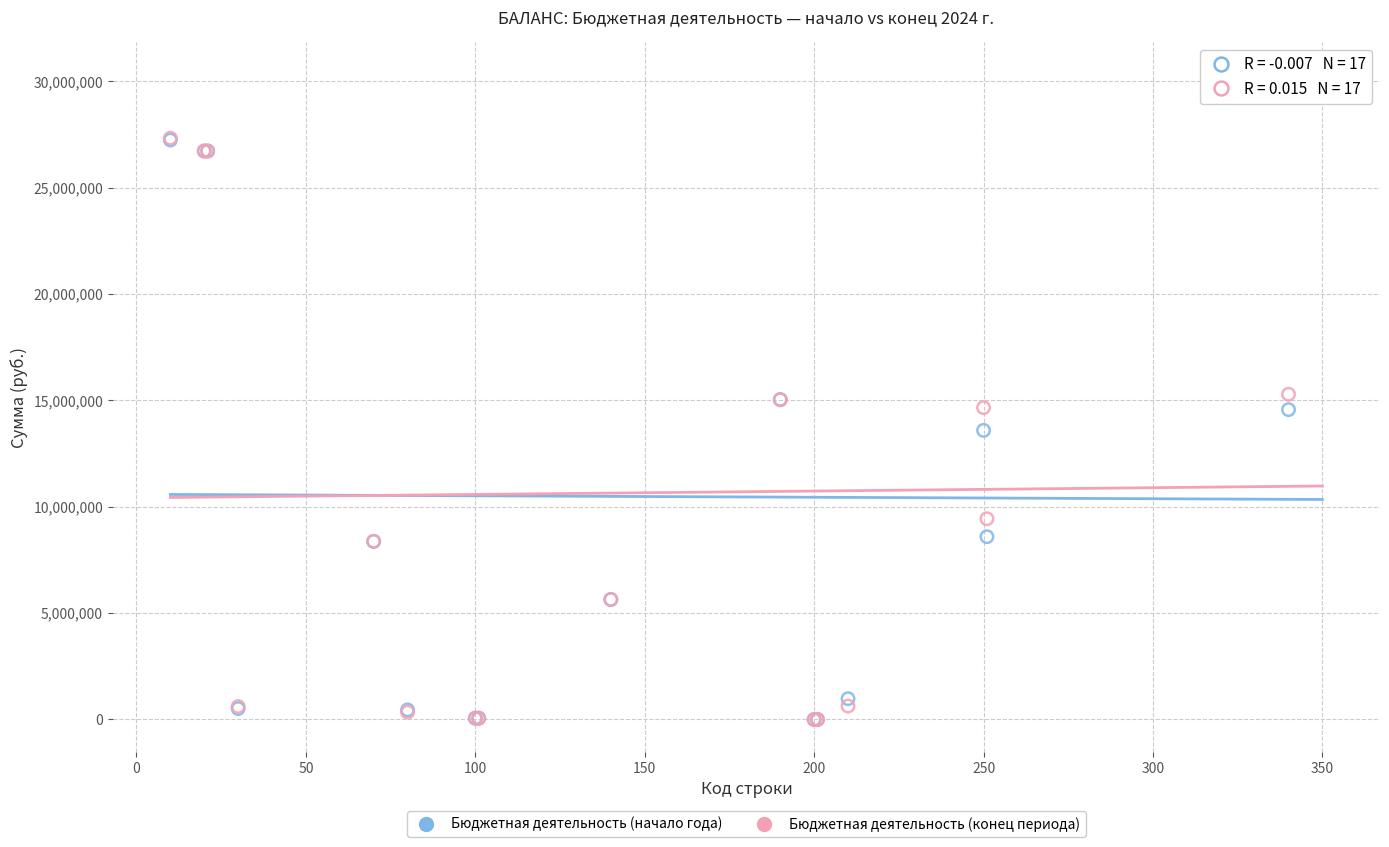

Which series has the widest spread of Y values?

Бюджетная деятельность (конец периода)